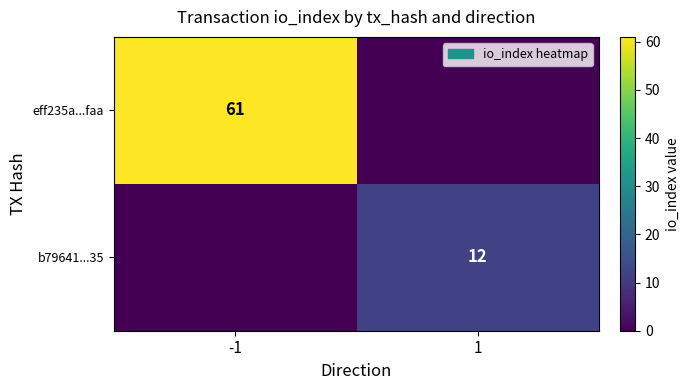

Is it true that eff235a...faa equals 90 at -1?

False